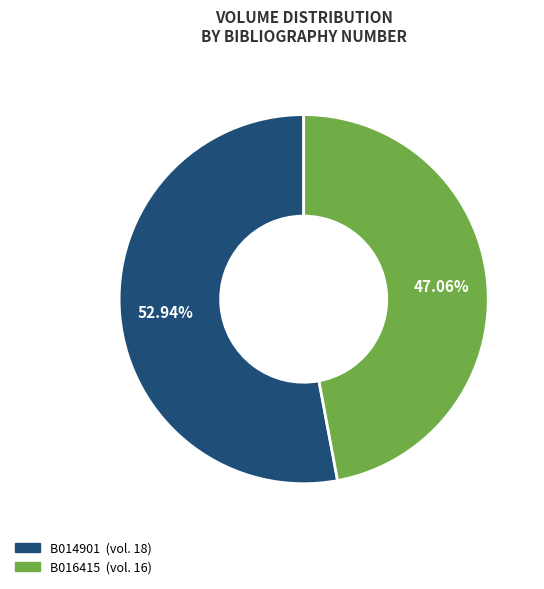

To the nearest percent, what is the combined percentage of B014901 and B016415?

100%